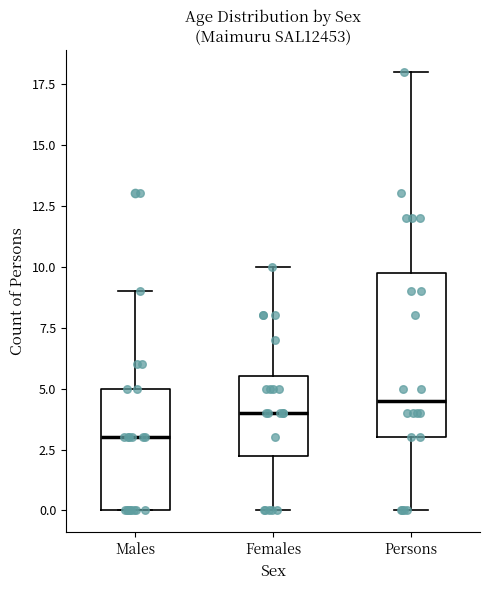

Comparing the boxes themselves (not the whiskers), which one is the tallest?

Persons